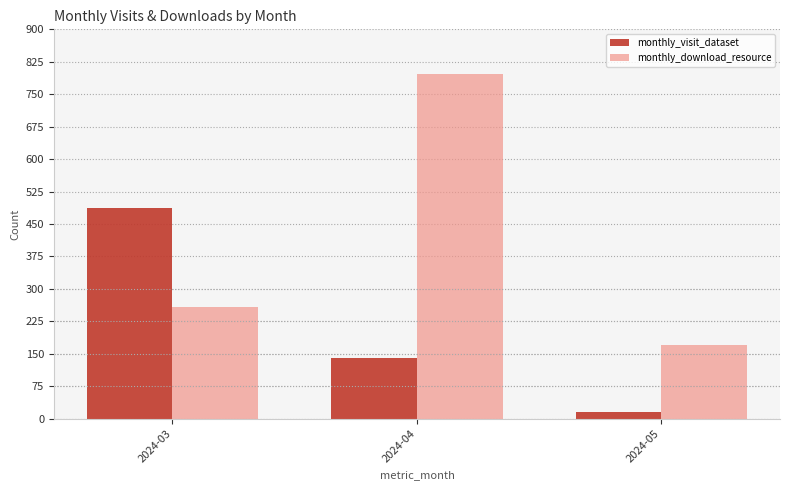

How many monthly_visit_dataset values are between 16 and 486?

3